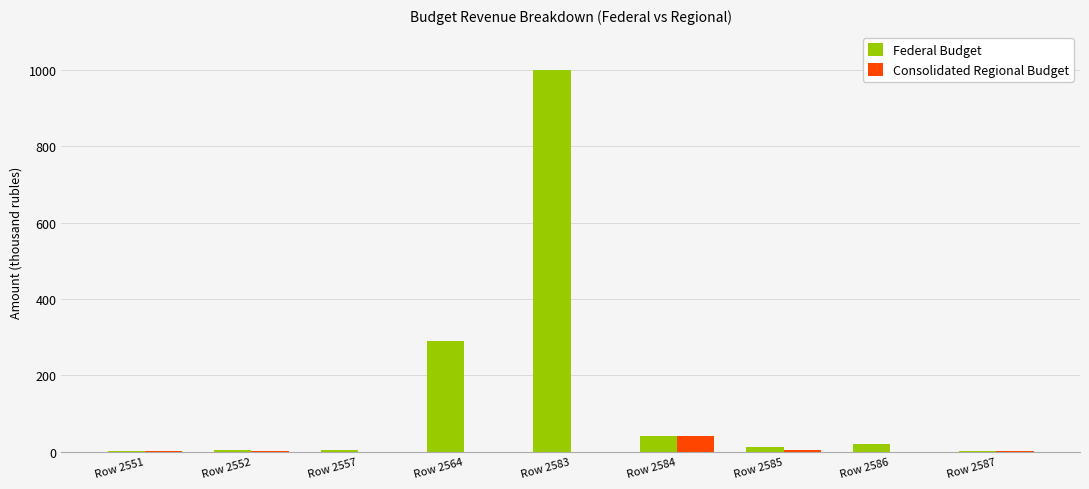

The value of Consolidated Regional Budget at Row 2584 is 40. True or false?

True